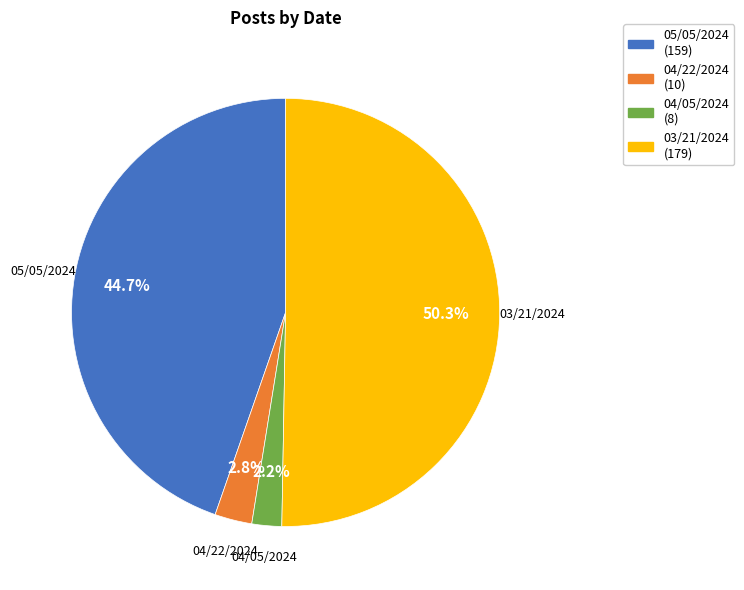

Between 04/05/2024 and 04/22/2024, which is larger?

04/22/2024